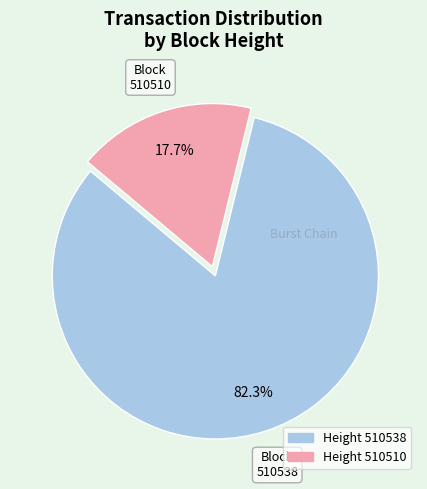

Does any single category account for the majority?

Yes